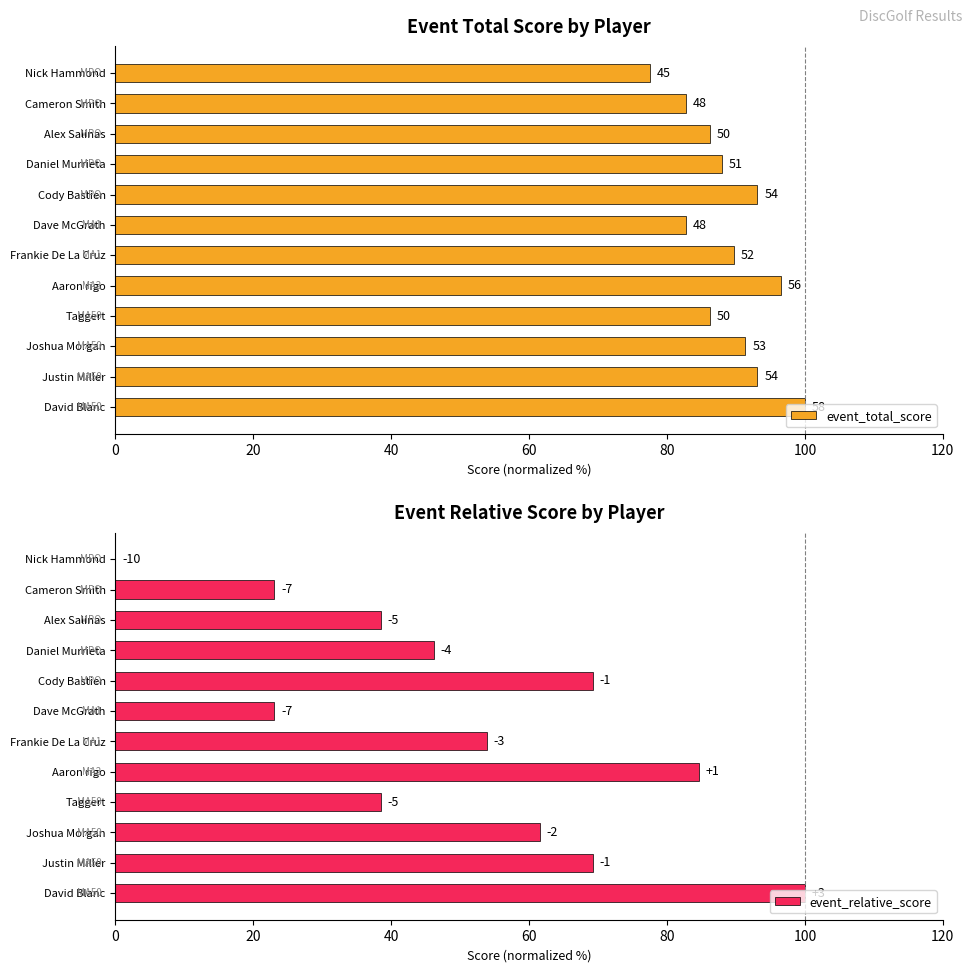

What is the value of the event_relative_score bar at the 2nd from the left?

23.1